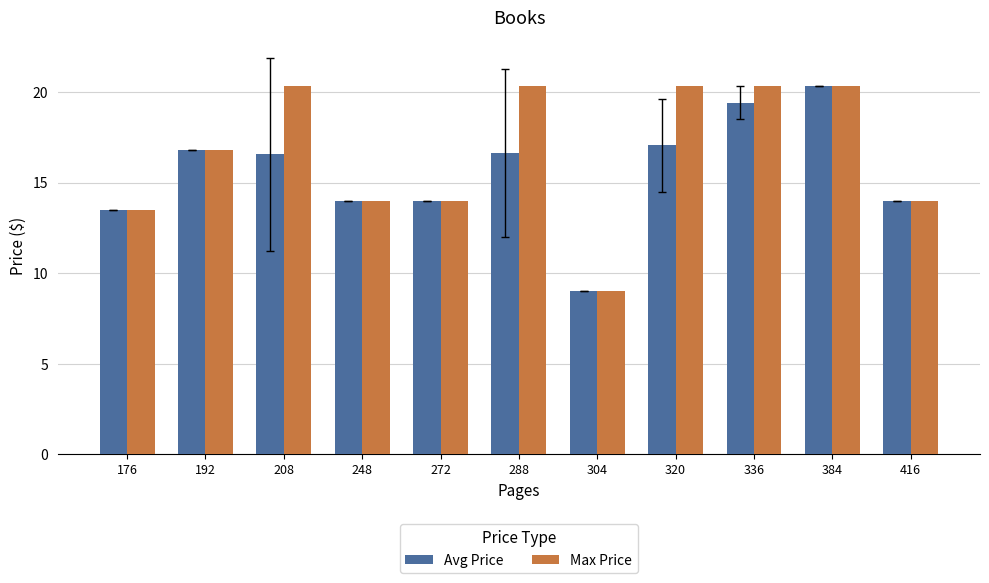

How many distinct data groups are displayed?

2